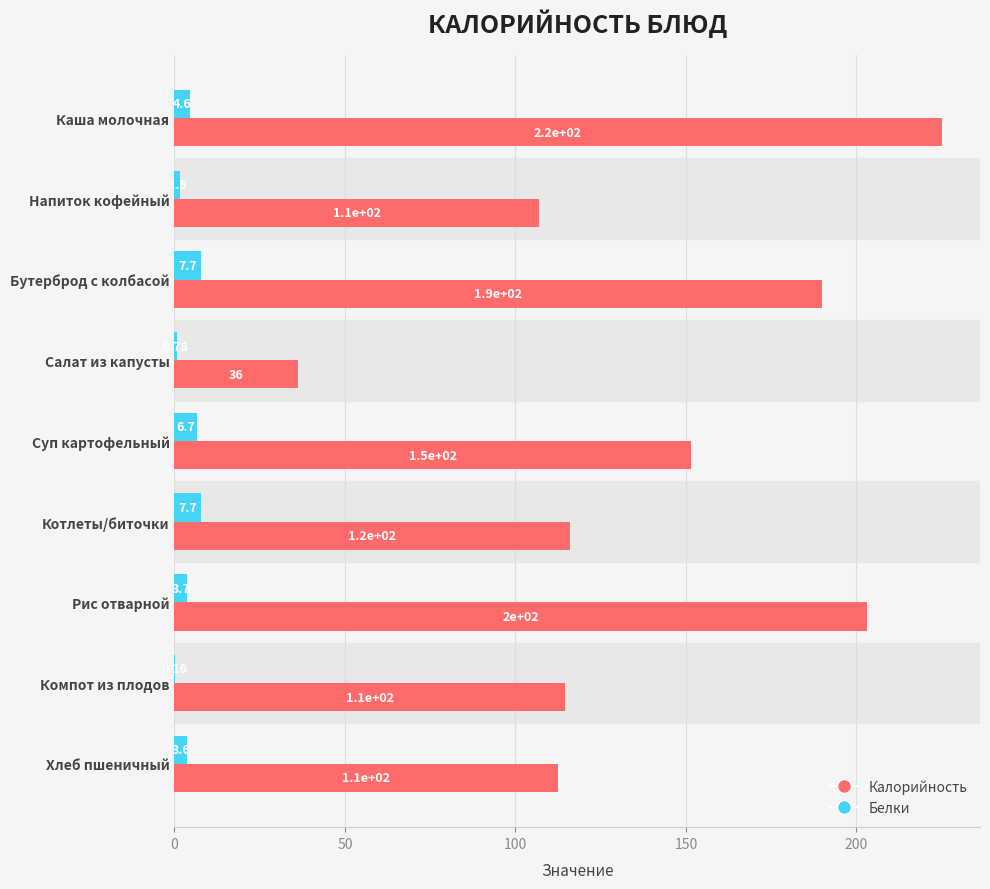

What is the average value of the Калорийность series?

139.5